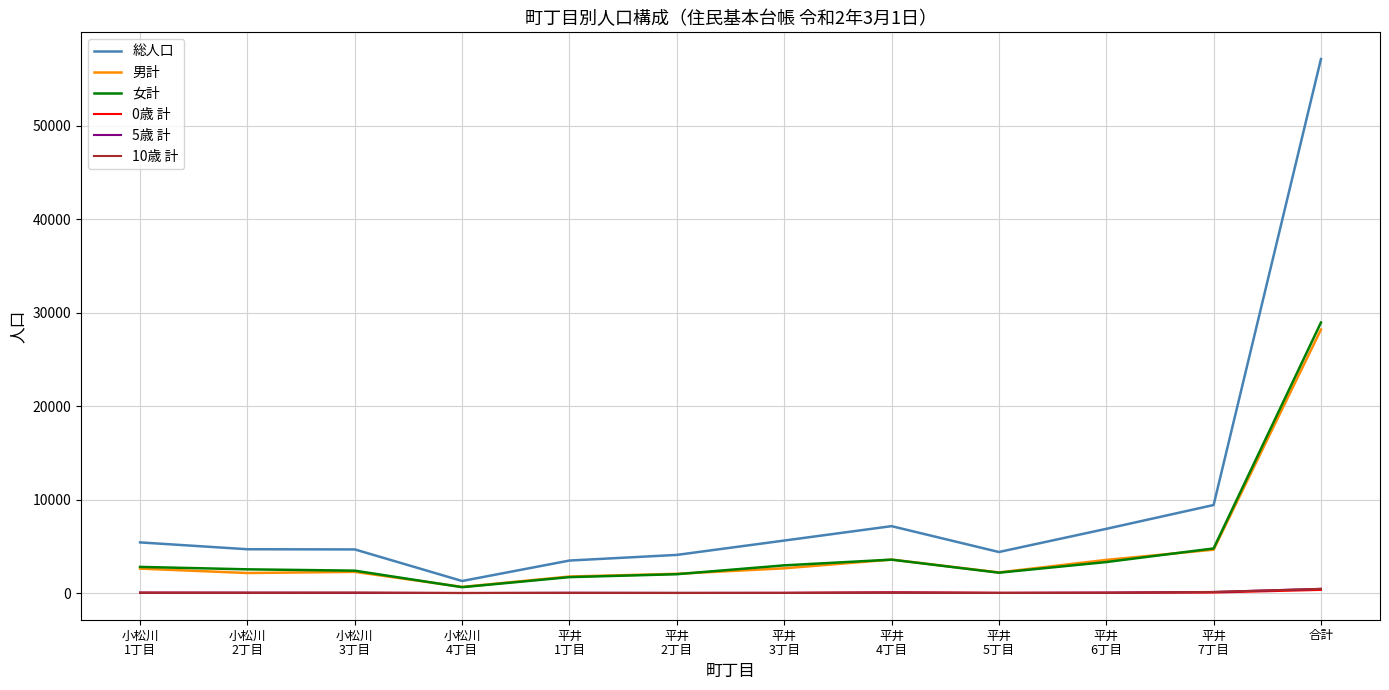

Count the number of categories in the chart.

12